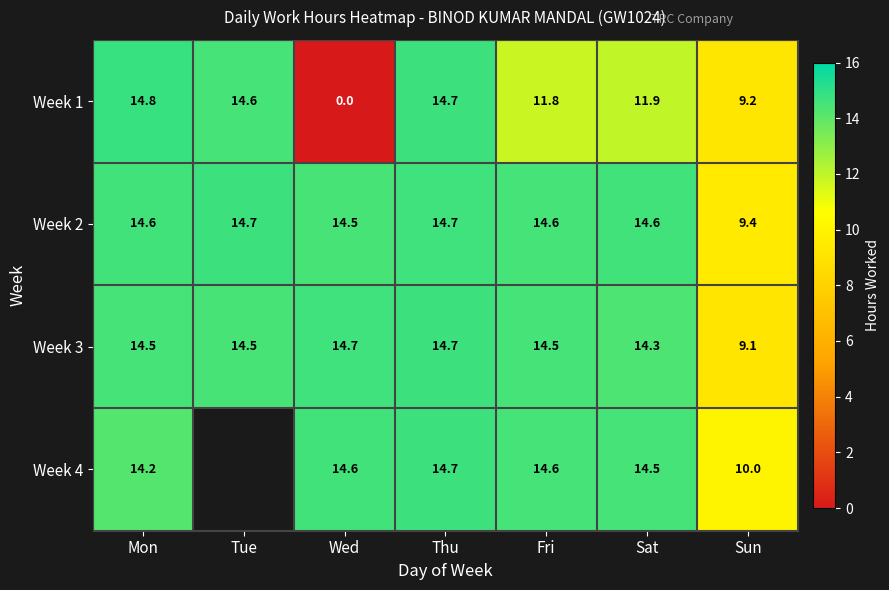

Is the value of Week 2 at Fri greater than the value of Week 3 at Mon?

Yes